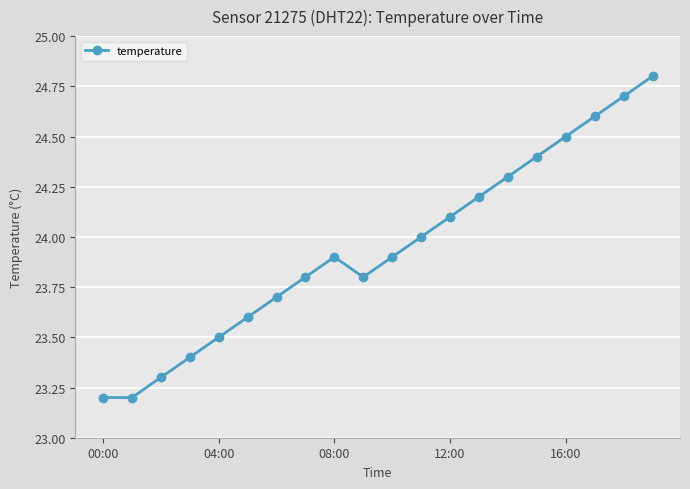

What is the greatest value displayed?

24.8